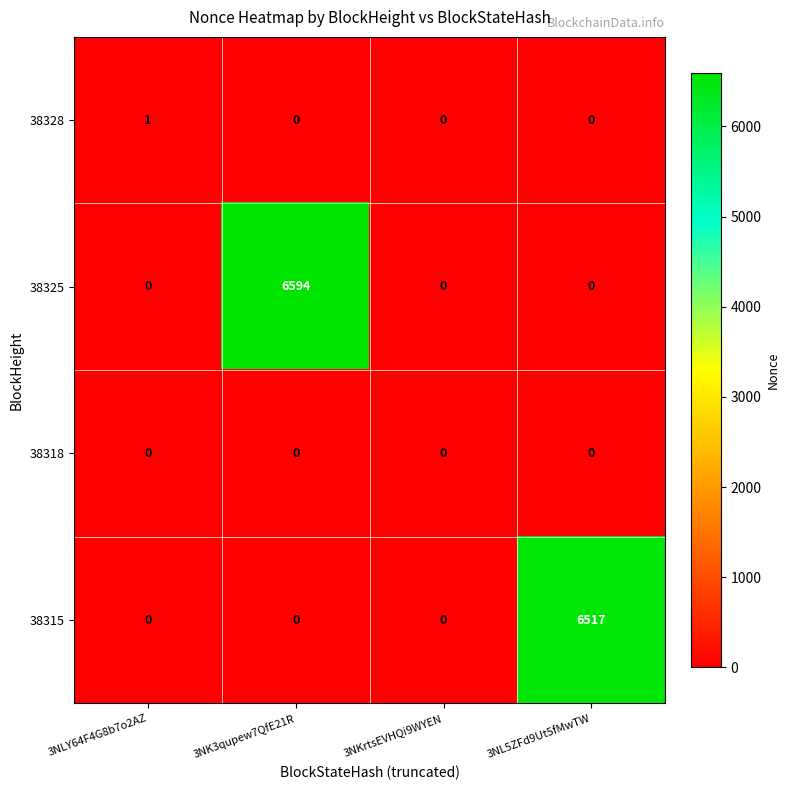

Rank the series by their maximum value, from highest to lowest.

38325, 38315, 38328, 38318